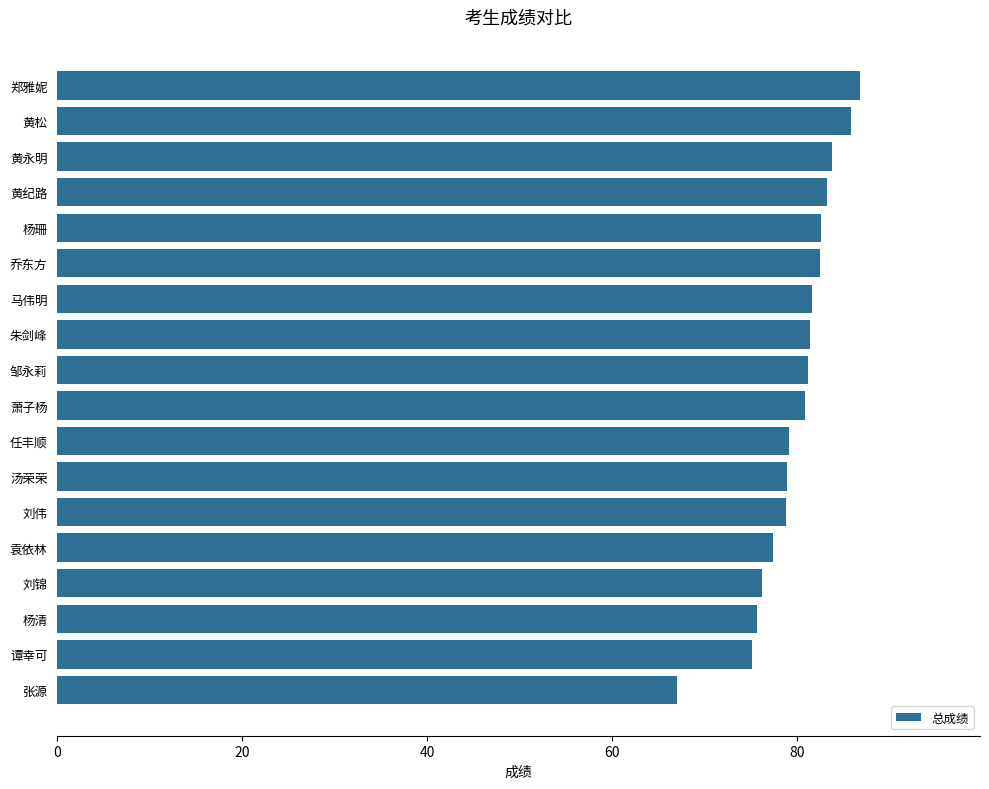

Count the number of data series in this chart.

1